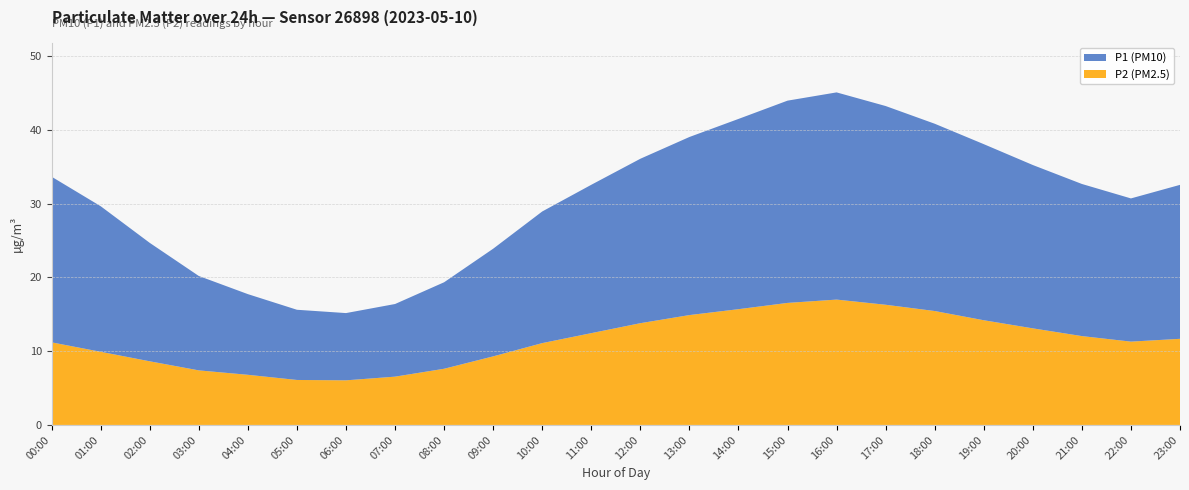

Reading right to left, what are all the values shown in this chart?

P1: 23:00=20.9	22:00=19.4	21:00=20.6	20:00=22.1	19:00=23.9	18:00=25.4	17:00=26.9	16:00=28.1	15:00=27.4	14:00=25.8	13:00=24.1	12:00=22.3	11:00=20.1	10:00=17.9	09:00=14.6	08:00=11.7	07:00=9.8	06:00=9.1	05:00=9.5	04:00=10.9	03:00=12.8	02:00=16.1	01:00=19.7	00:00=22.5
P2: 23:00=11.7	22:00=11.3	21:00=12.1	20:00=13.1	19:00=14.2	18:00=15.4	17:00=16.3	16:00=17.0	15:00=16.6	14:00=15.7	13:00=14.9	12:00=13.8	11:00=12.4	10:00=11.1	09:00=9.3	08:00=7.6	07:00=6.5	06:00=6.0	05:00=6.1	04:00=6.8	03:00=7.4	02:00=8.6	01:00=9.9	00:00=11.2